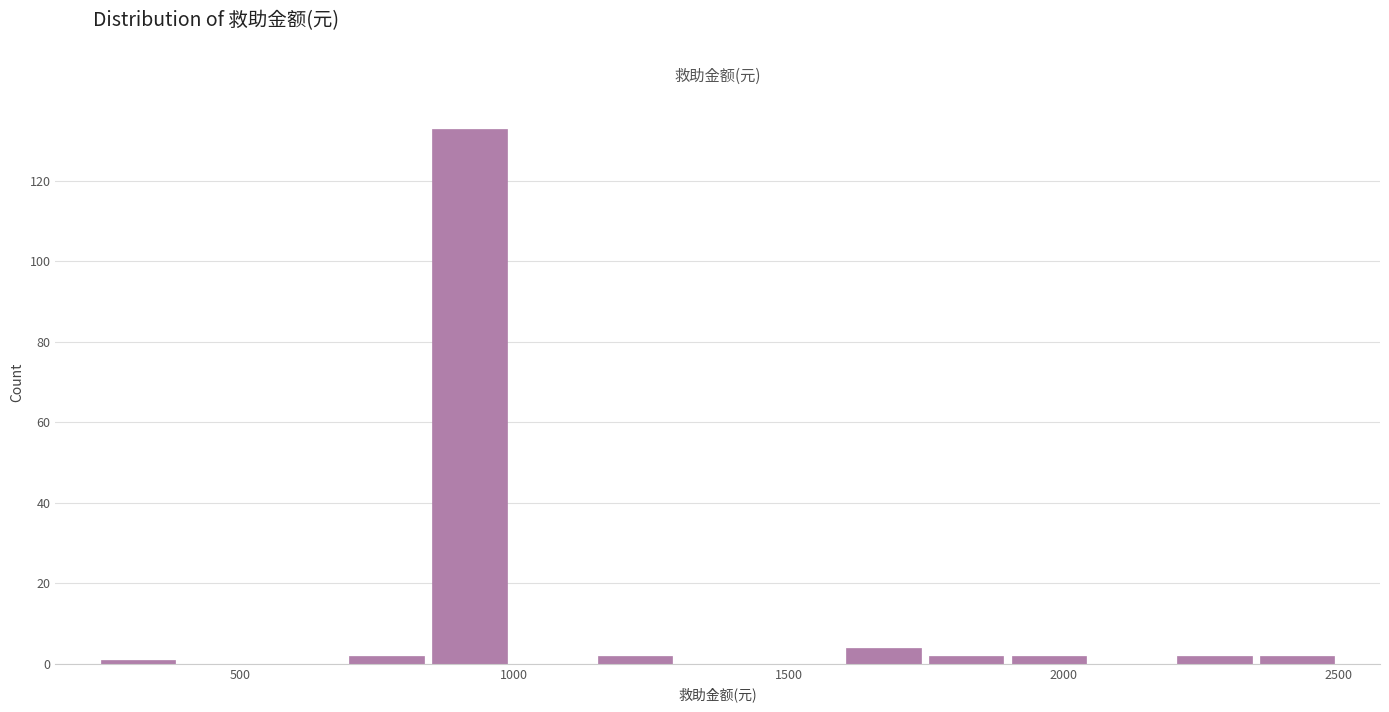

Read against the x-axis, roughly where is the centre of the tallest bar?

900